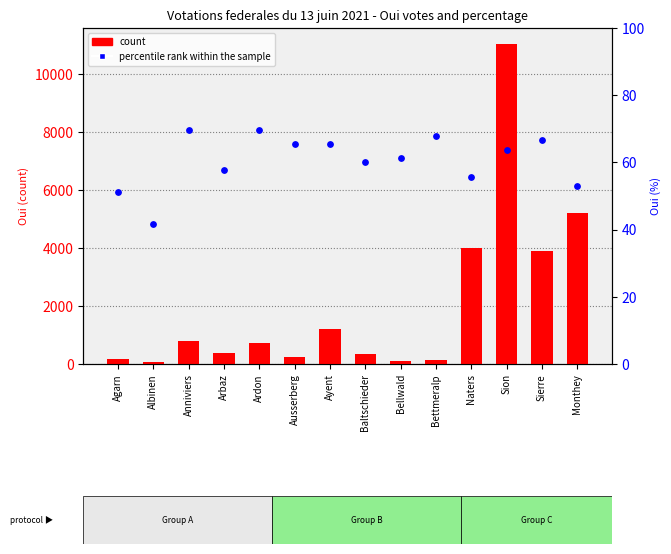

Which series contains the lowest Y value?

percentile rank within the sample